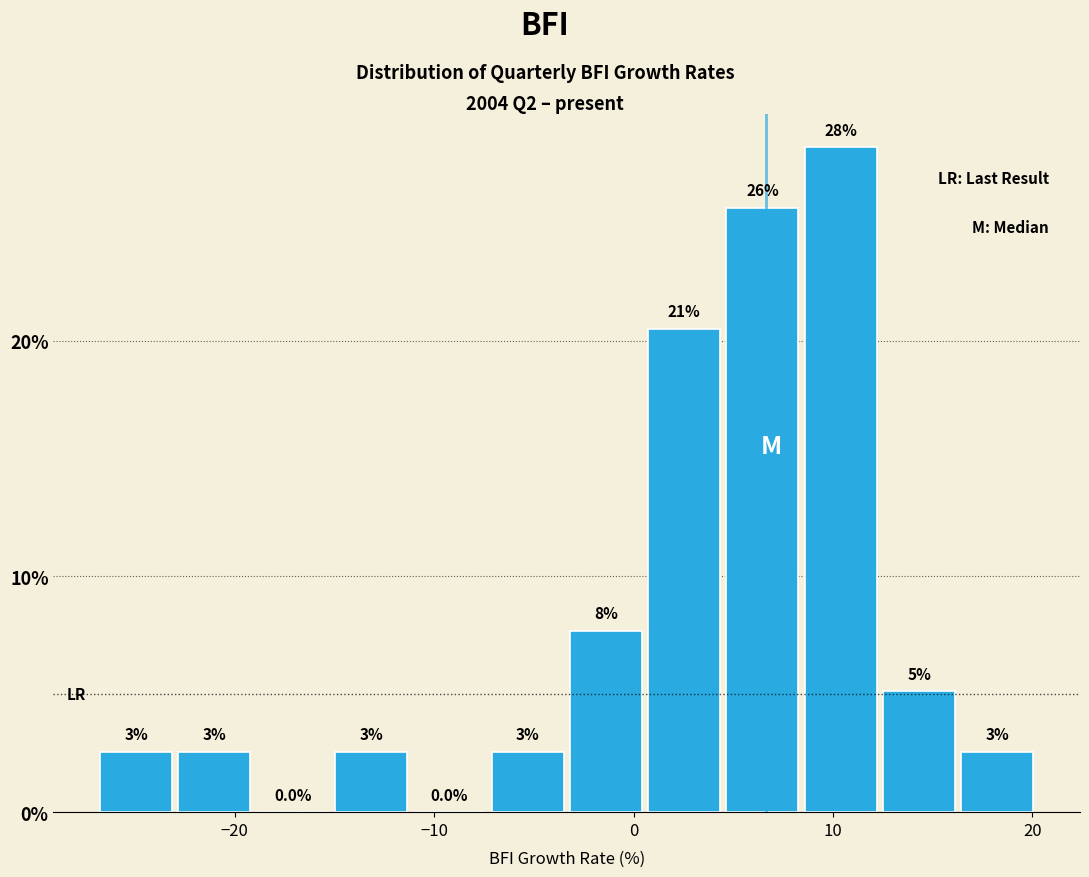

Read against the x-axis, roughly where is the centre of the tallest bar?

10